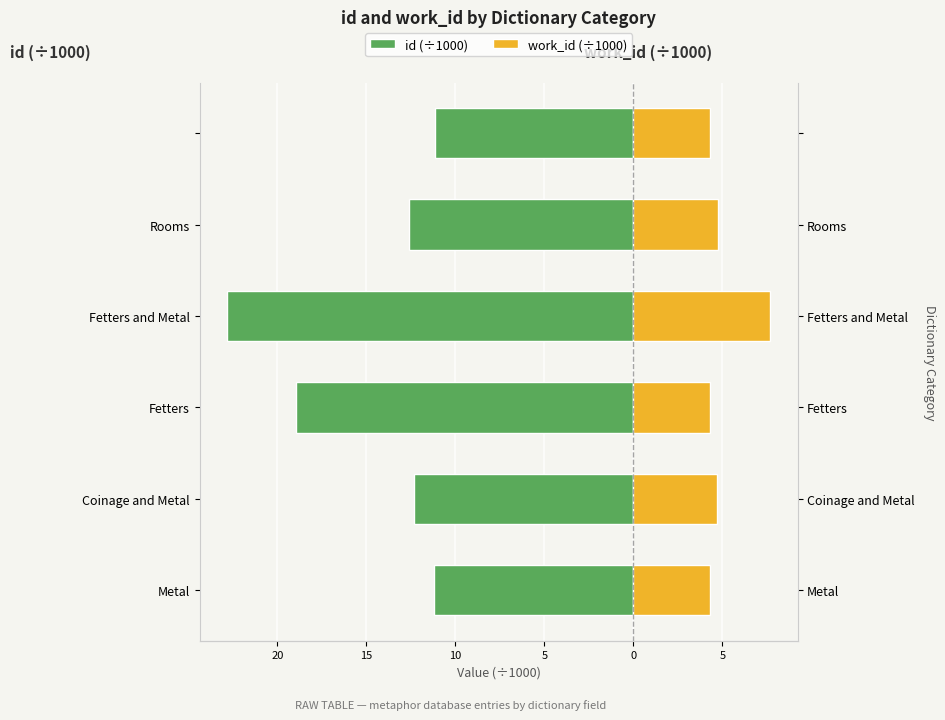

The work_id (÷1000) series shows 4.3 at Metal. True or false?

True